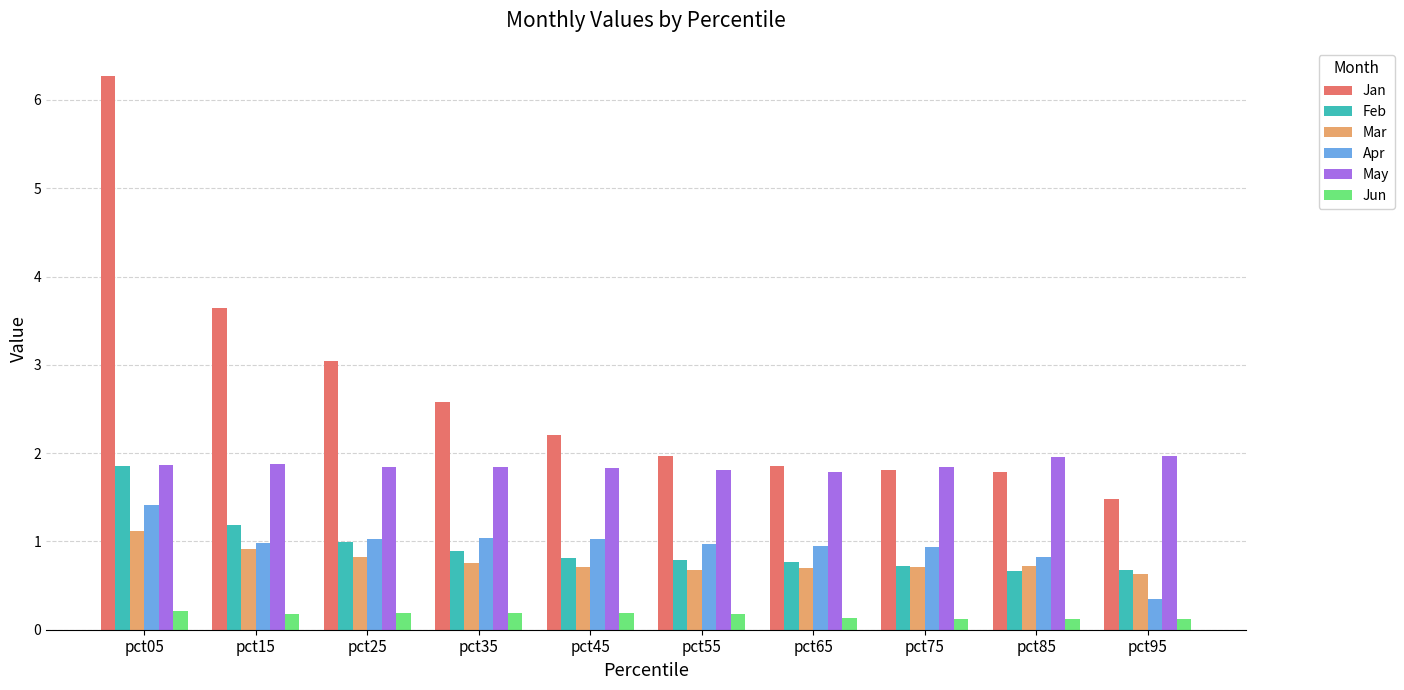

What is the sum of the Jun values at pct35 and pct15?

0.4